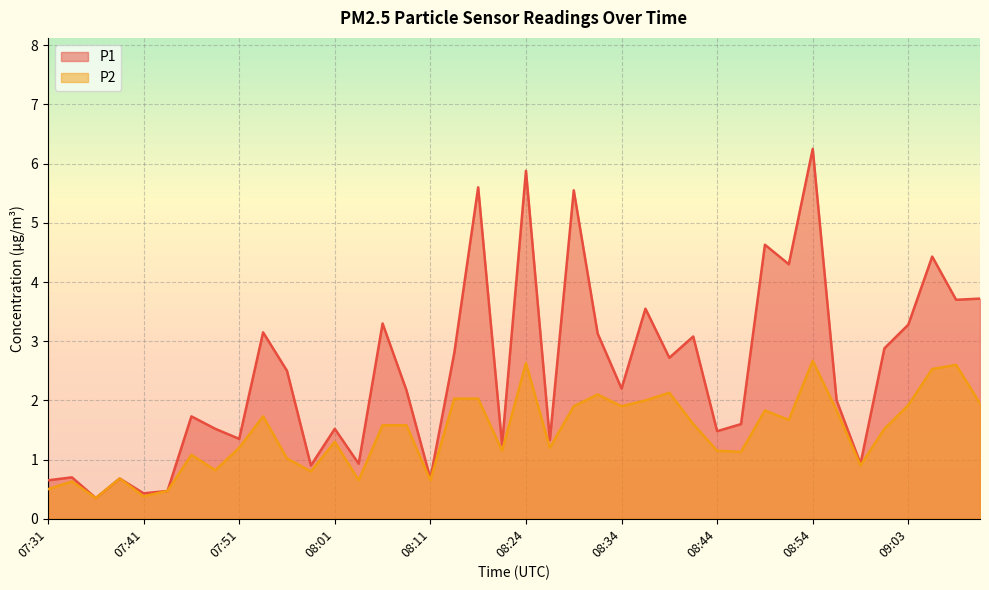

How many lines are shown in the chart?

2